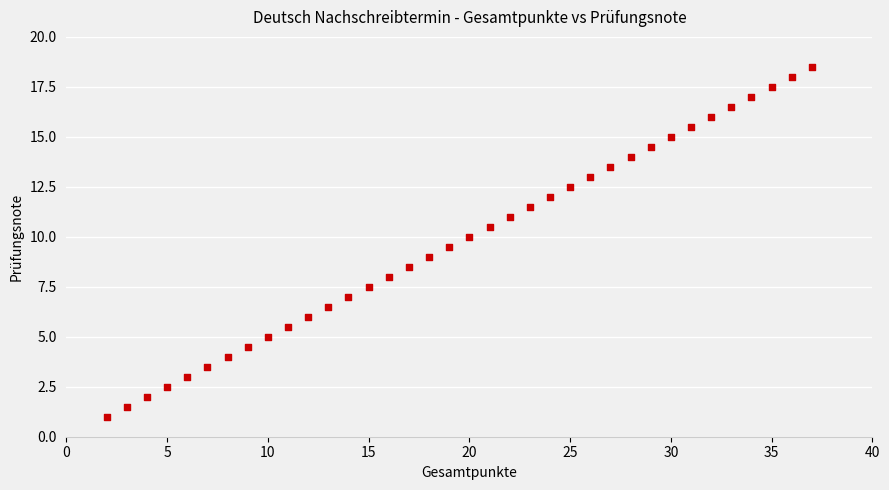

What is the range of Y values (max minus min)?

17.5